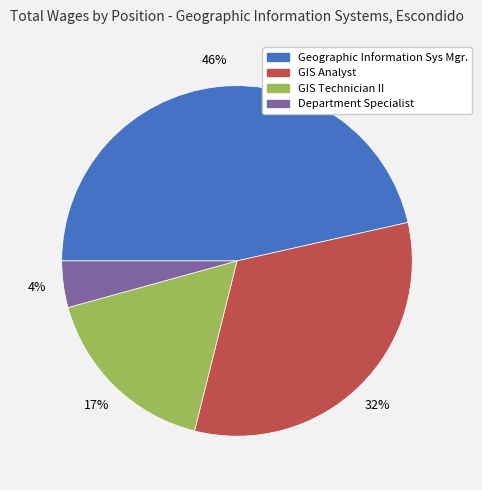

What is the smallest slice in the pie chart?

Department Specialist